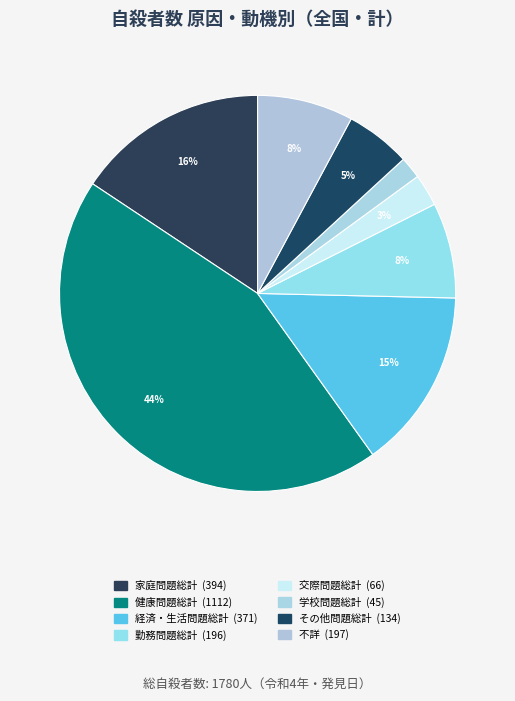

True or false: 学校問題総計 accounts for 1% of the total.

False